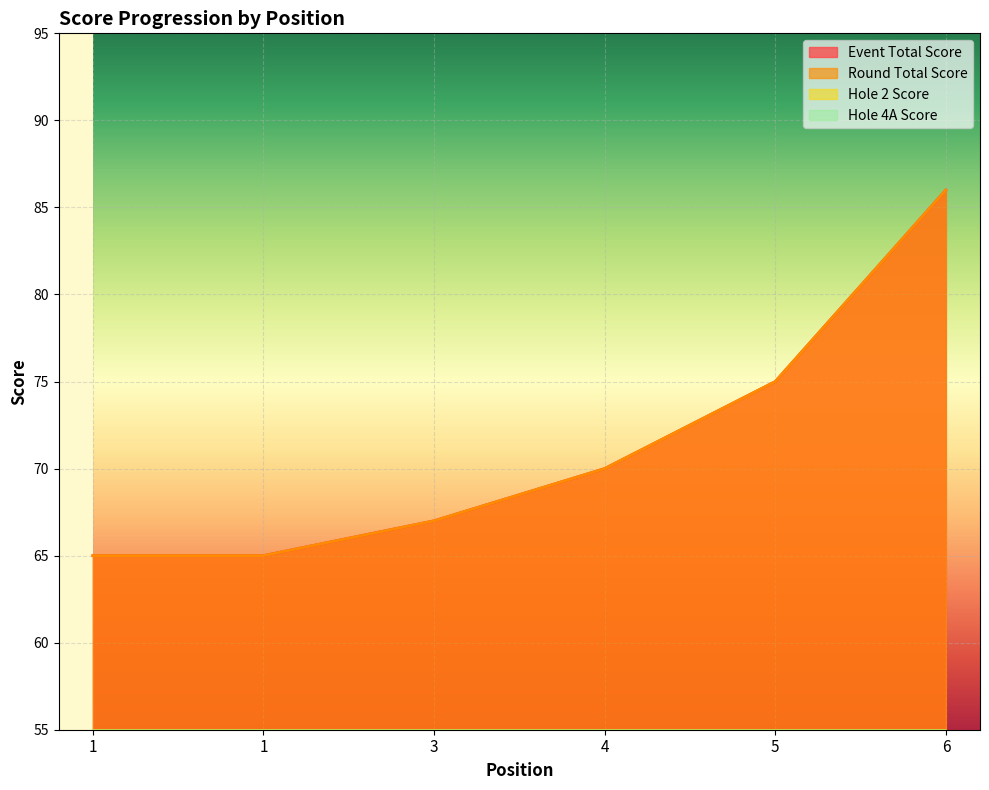

How many values in the event_total_score series are below 70?

3